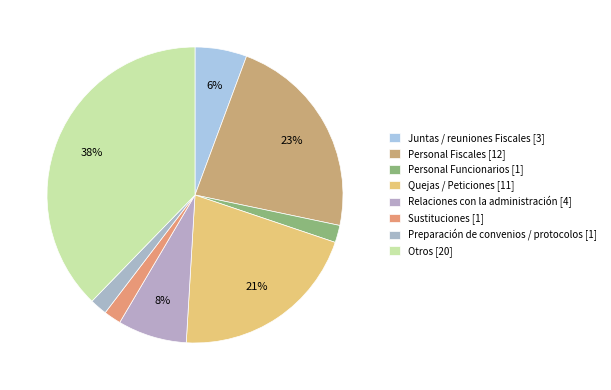

Is there a majority slice in this chart?

No